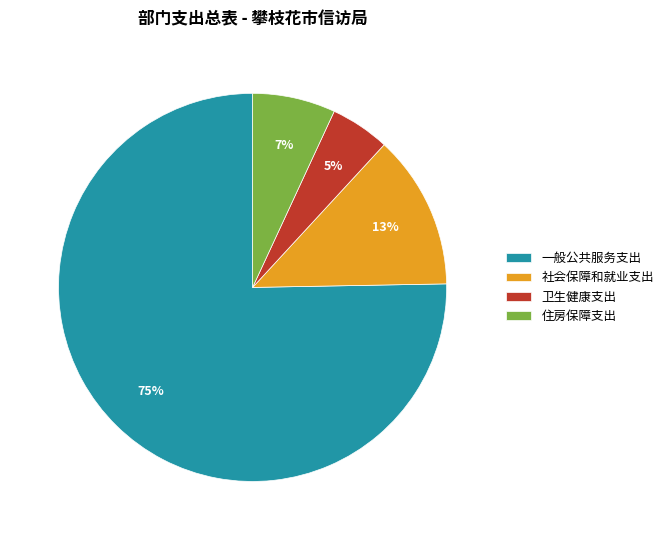

How many slices are in this pie chart?

4